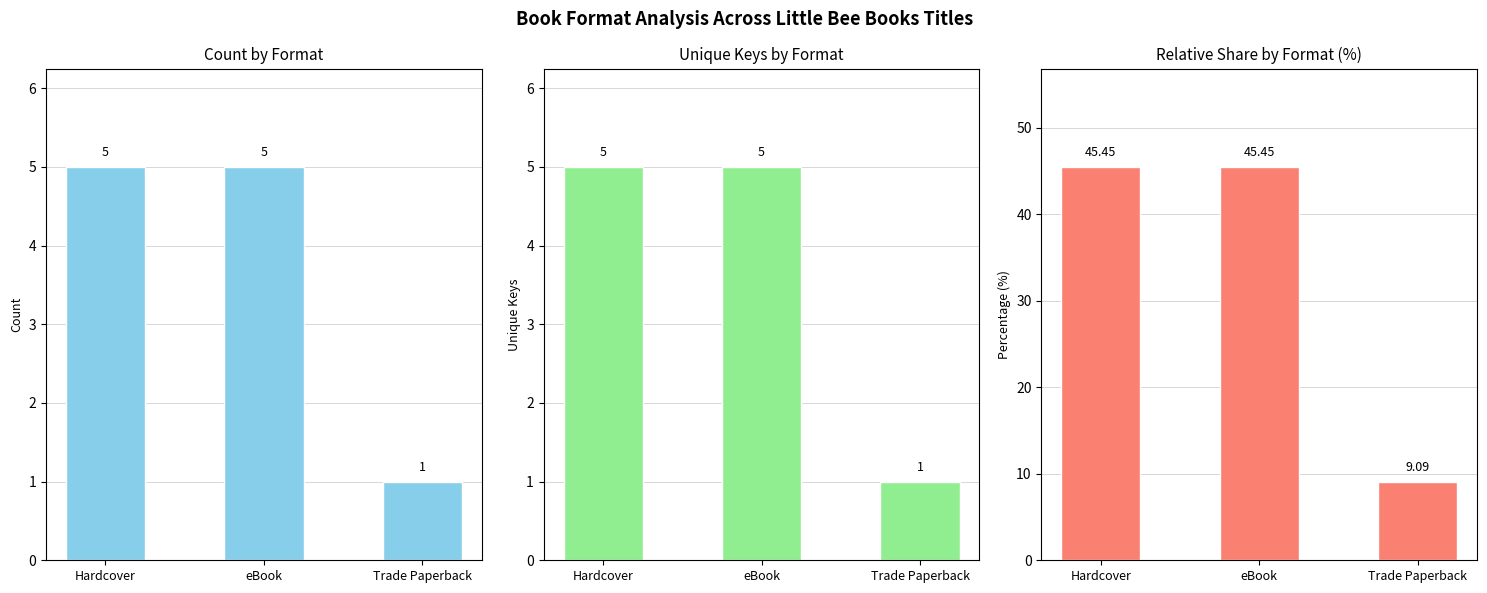

How many bars are there in total?

9